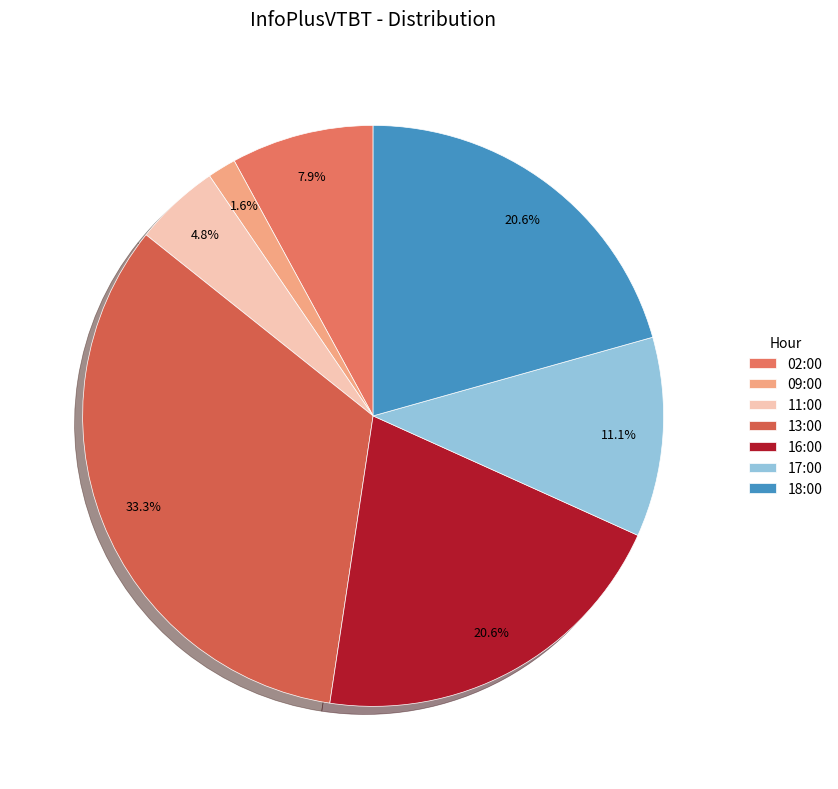

What percentage do 17:00 and 02:00 together represent?

19.0%